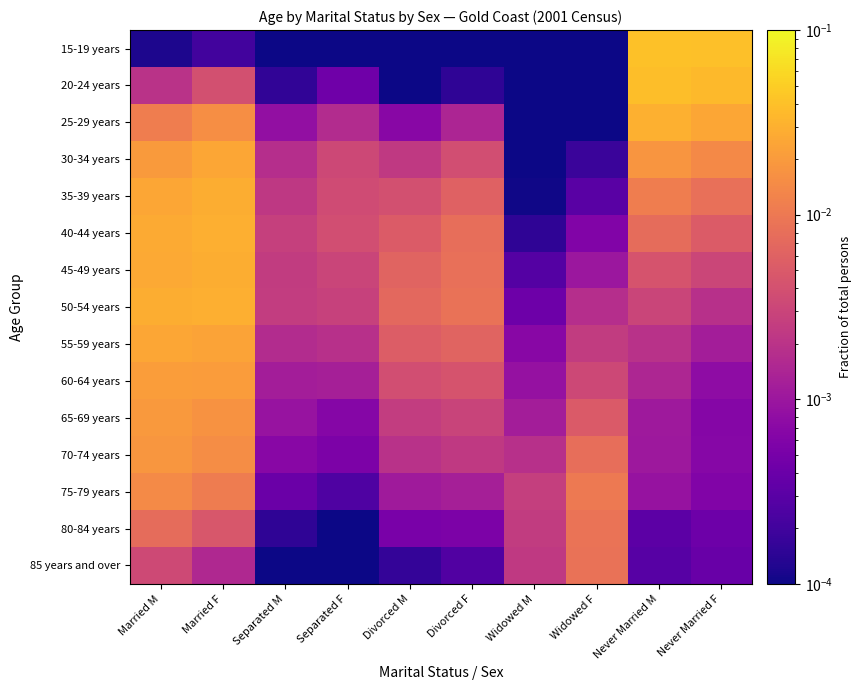

Which series has the largest range (max minus min)?

15-19 years